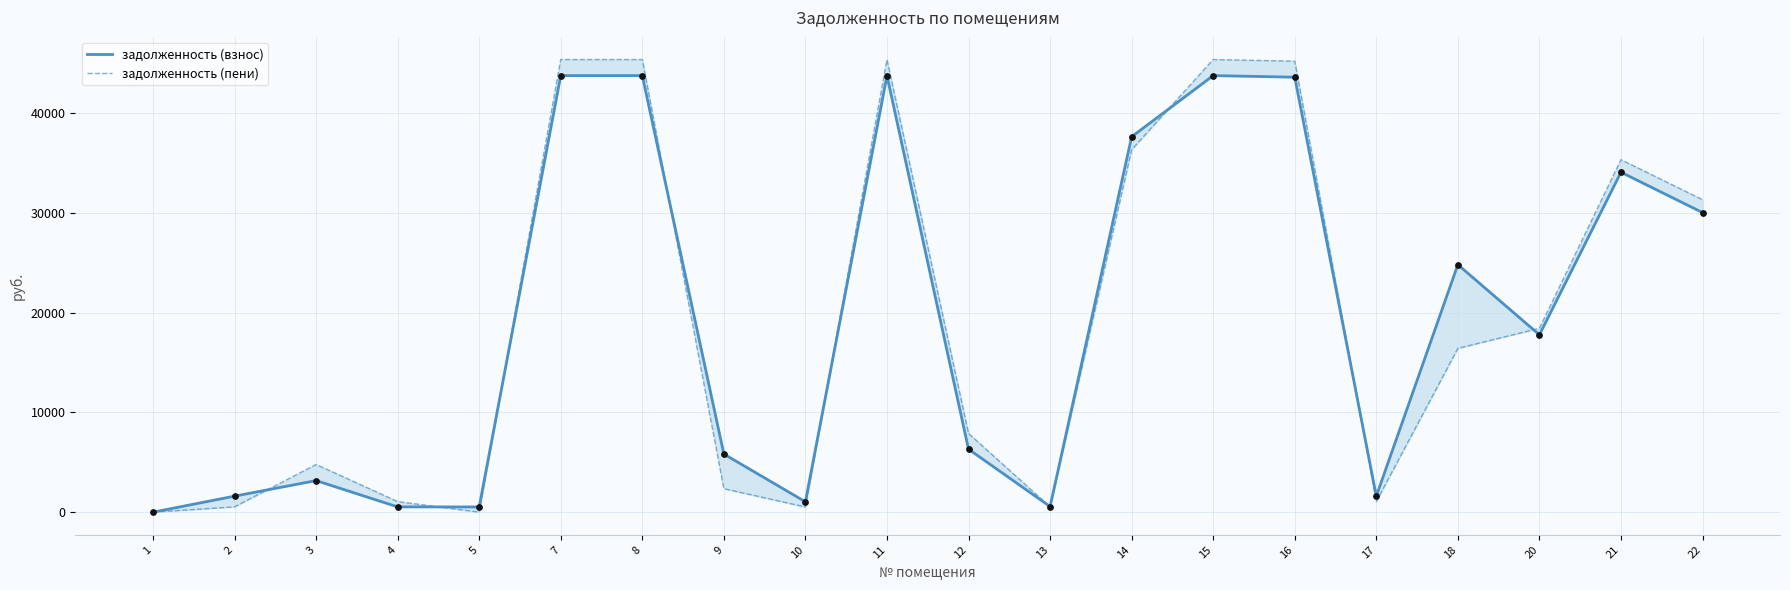

At which category is the sum across all series the highest?

7